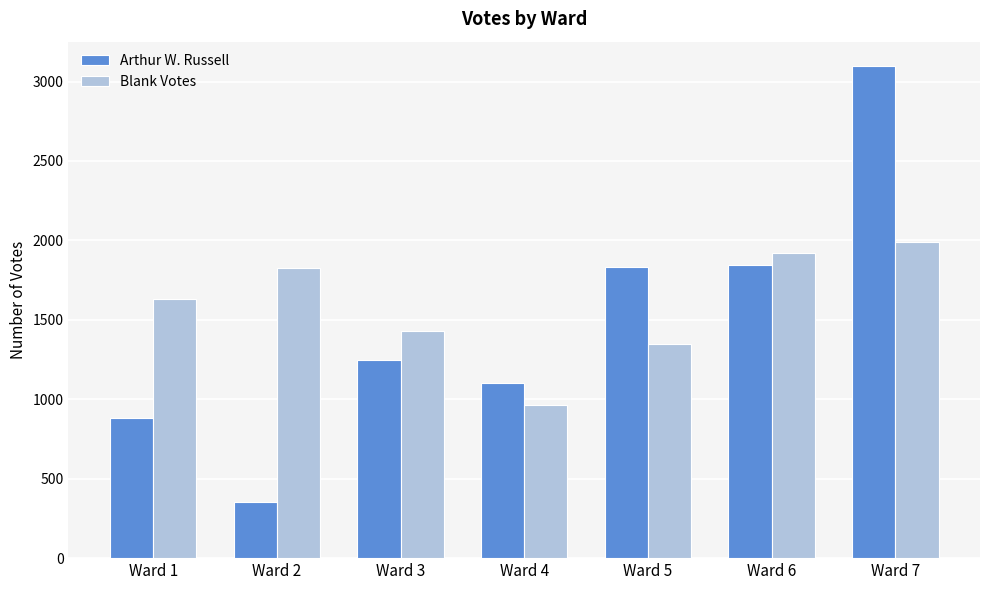

Between Ward 3 and Ward 5, which series saw the biggest shift?

Arthur W. Russell